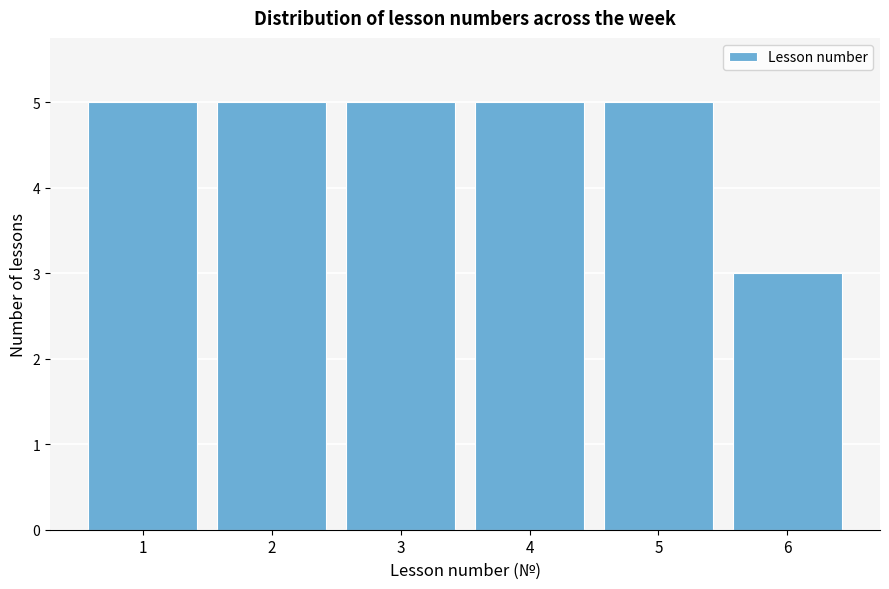

Reading right to left, list all the values displayed in this chart.

6=3	5=5	4=5	3=5	2=5	1=5